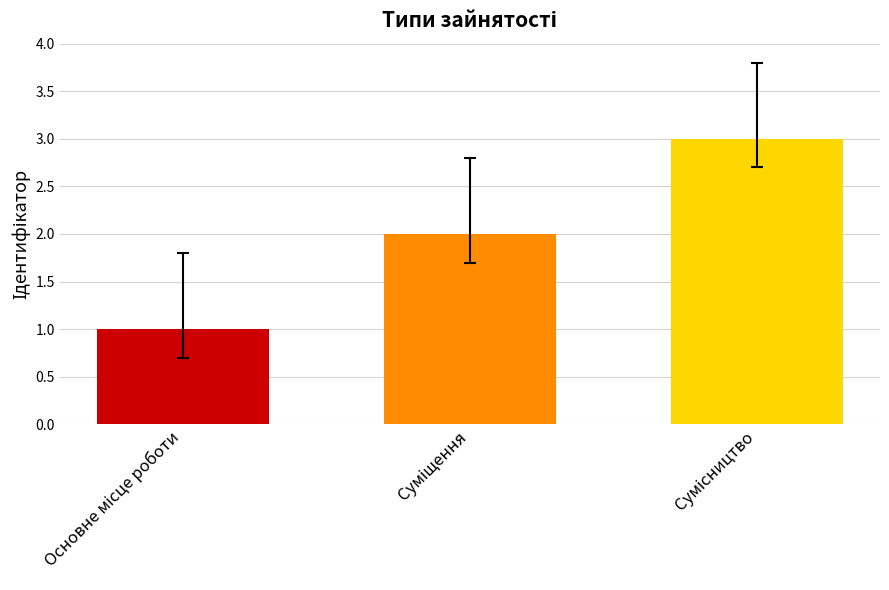

What is the sum of all values?

6